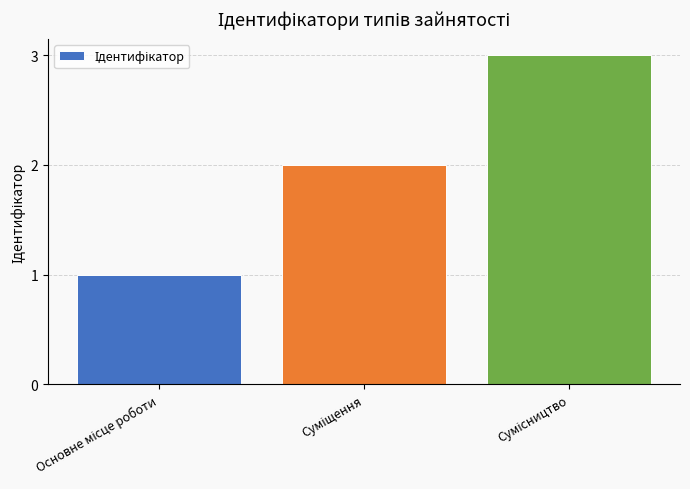

What is the greatest value displayed?

3